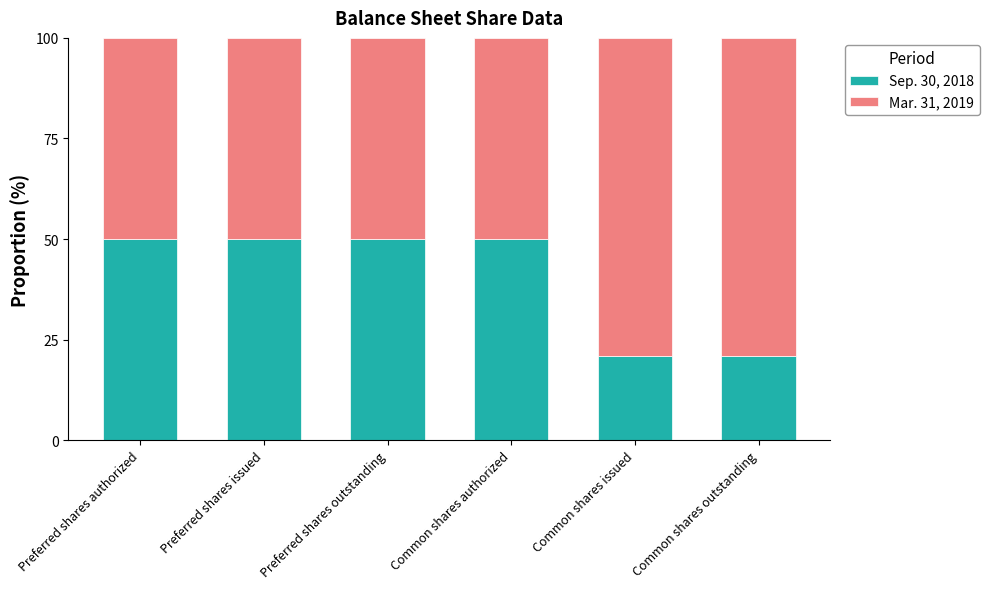

Reading right to left, transcribe the values for Sep. 30, 2018.

Common shares outstanding=21.0	Common shares issued=21.0	Common shares authorized=50.0	Preferred shares outstanding=50.0	Preferred shares issued=50.0	Preferred shares authorized=50.0